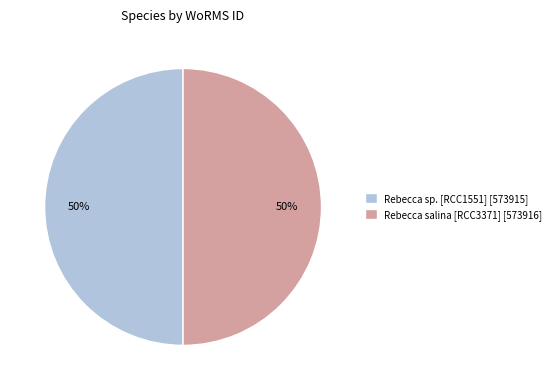

True or false: Rebecca salina [RCC3371] [573916] accounts for 62% of the total.

False